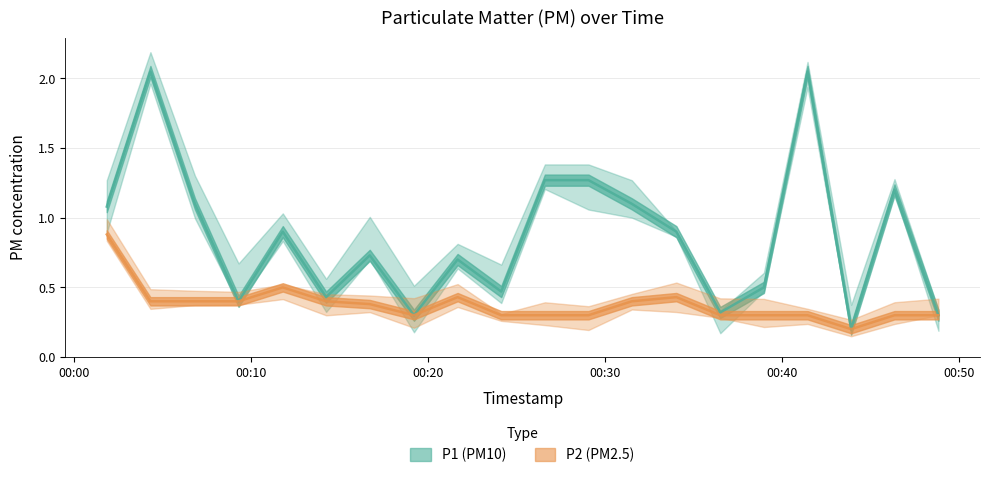

What is the highest value of the P2 (PM2.5) series?

0.9